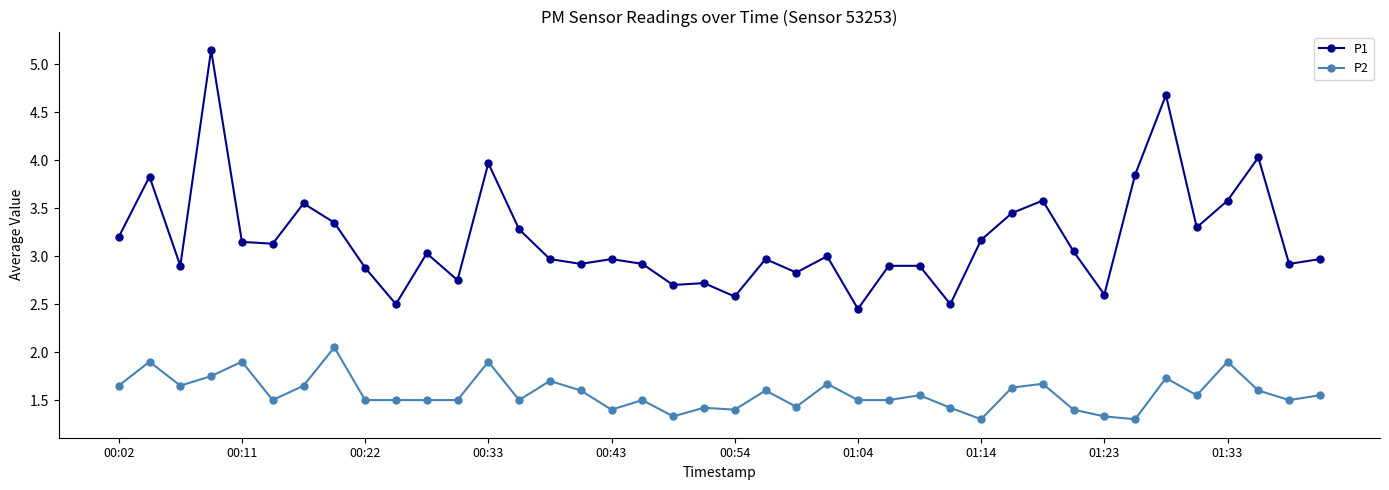

What is the minimum value shown in the chart?

1.3